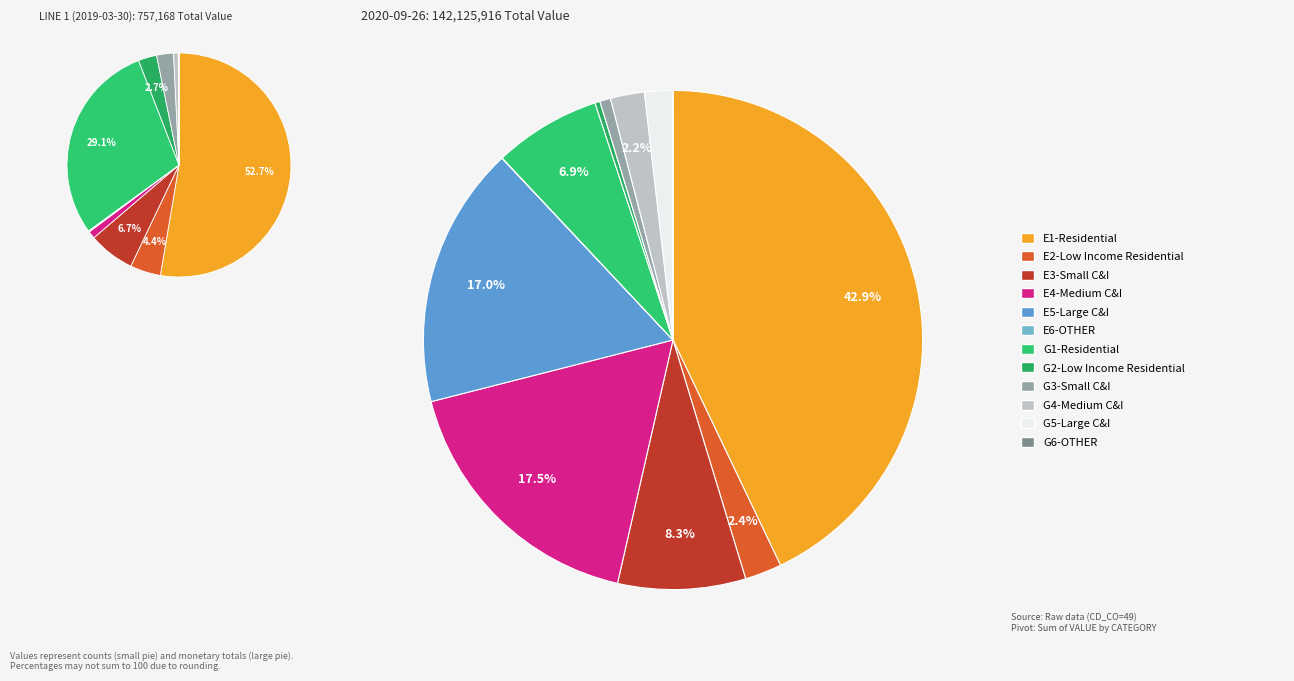

What percentage do G5-Large C&I and E1-Residential together represent?

44.7%